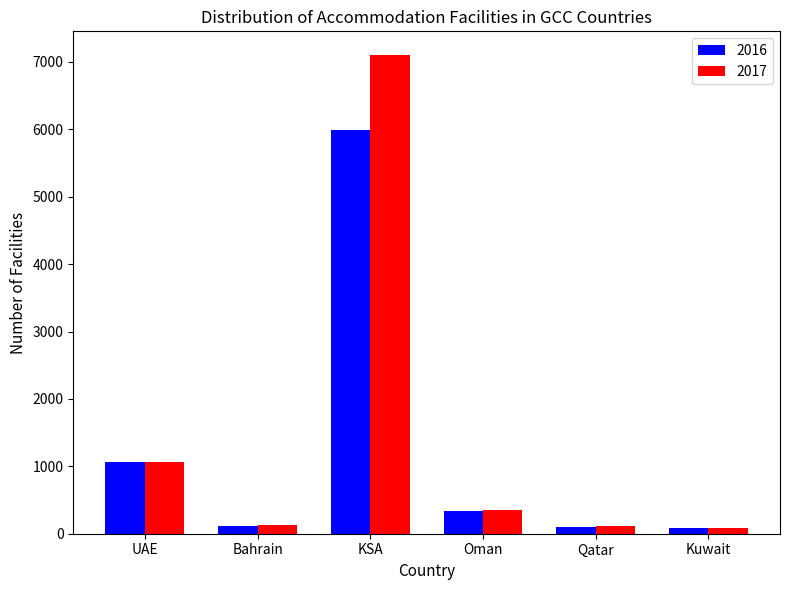

What is the value of the 2017 bar at the 2nd from the left?

125